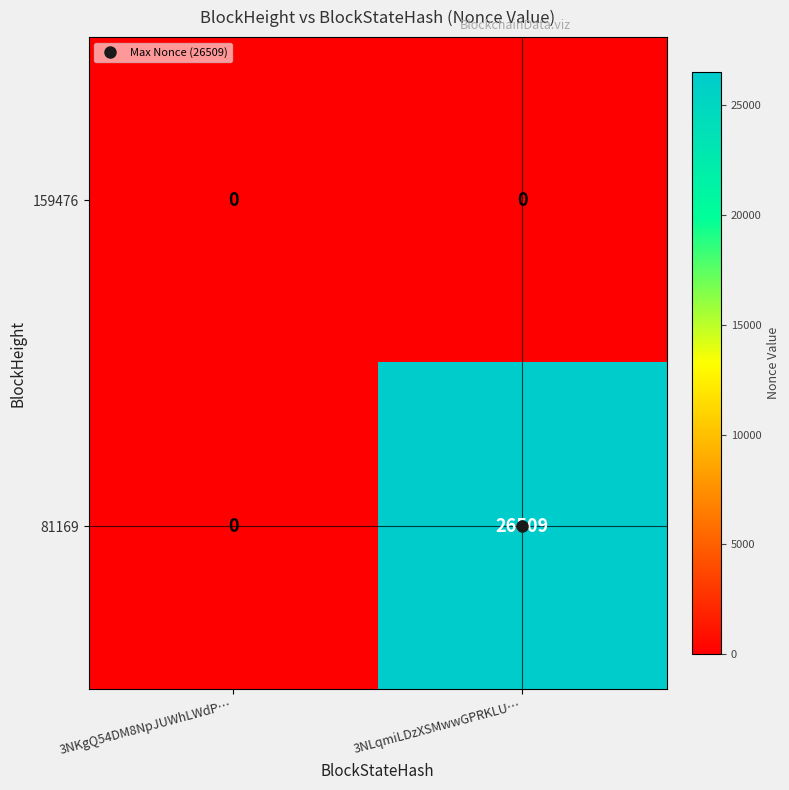

Which category has the highest value in the 81169 series?

3NLqmiLDzXSMwwGPRKLU…